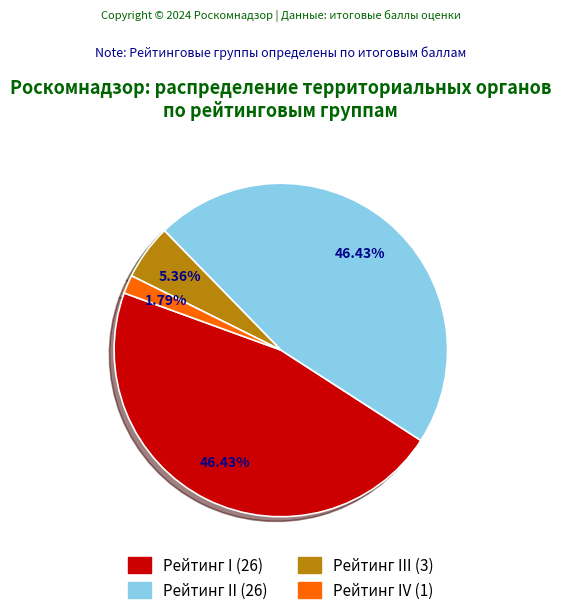

Does any single category account for the majority?

No